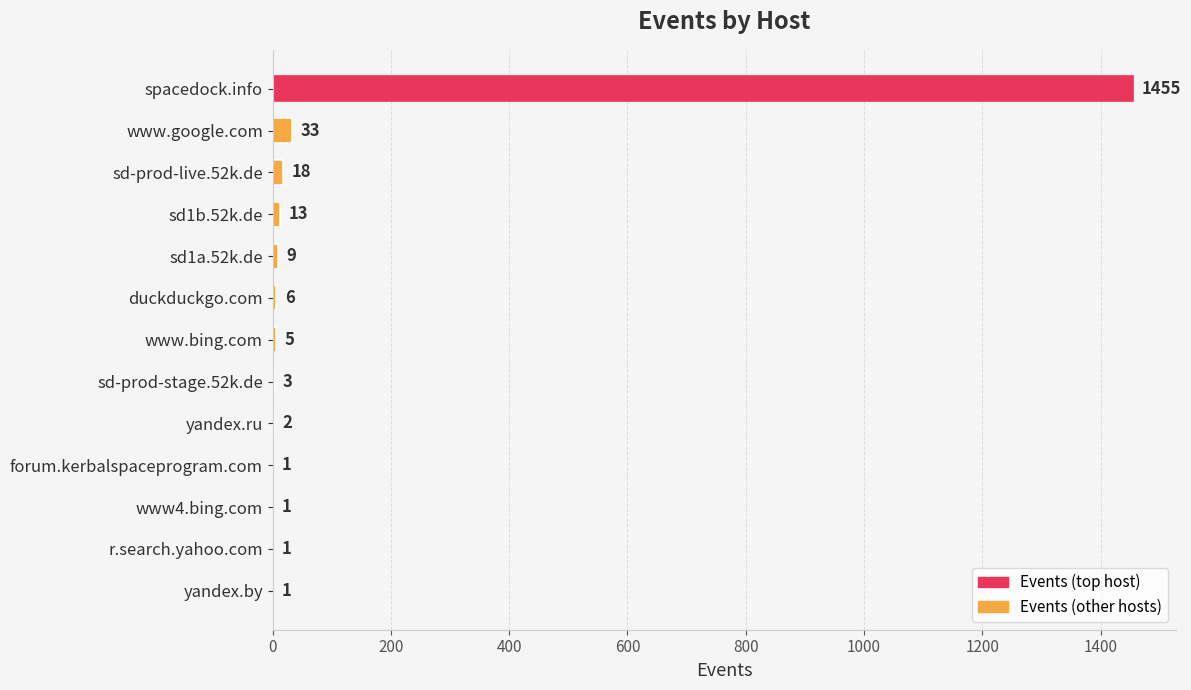

How many data points does each series have?

13